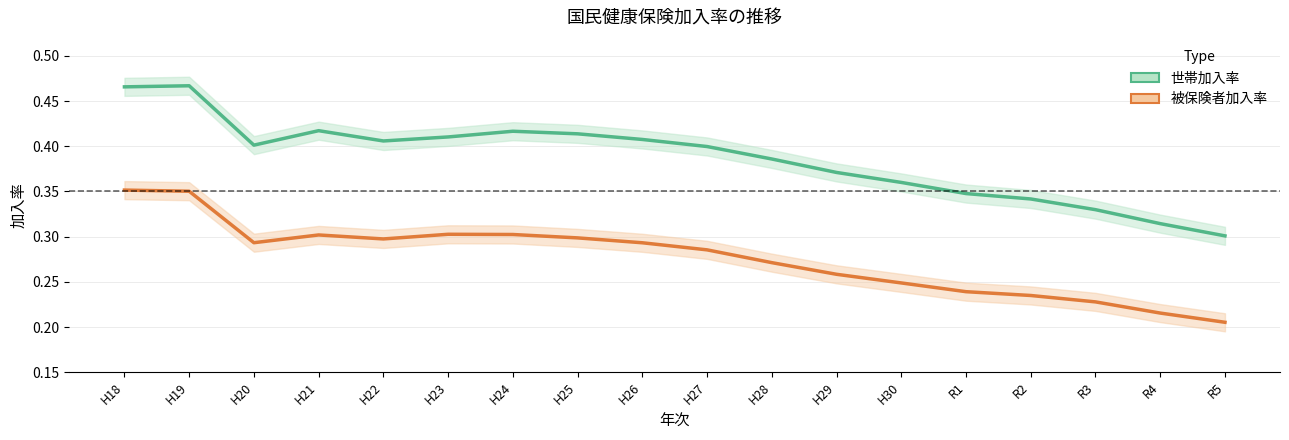

Which category has the highest value in the 被保険者加入率 series?

H18